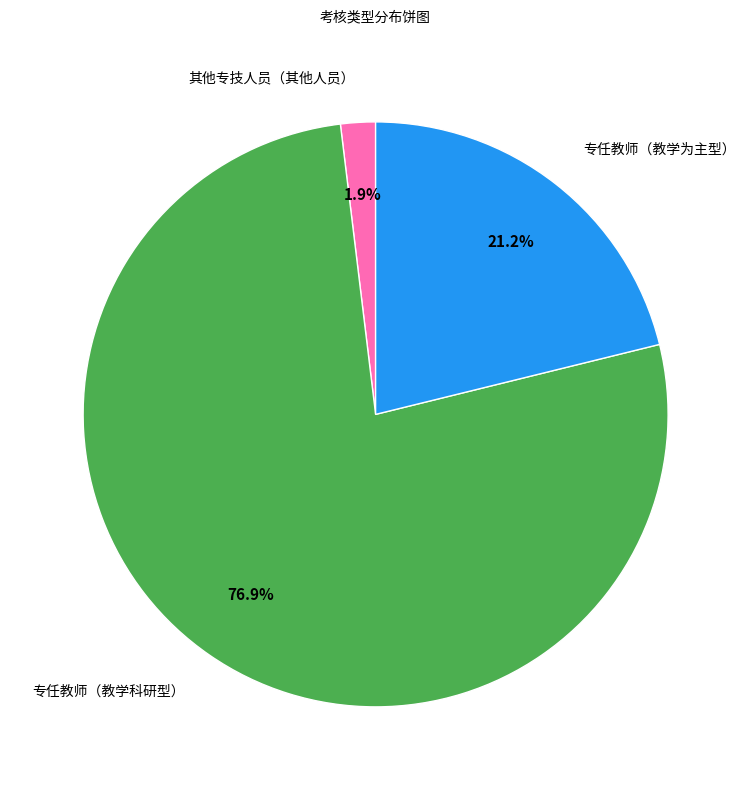

Is the sum of 其他专技人员（其他人员） and 专任教师（教学科研型） greater than half?

Yes